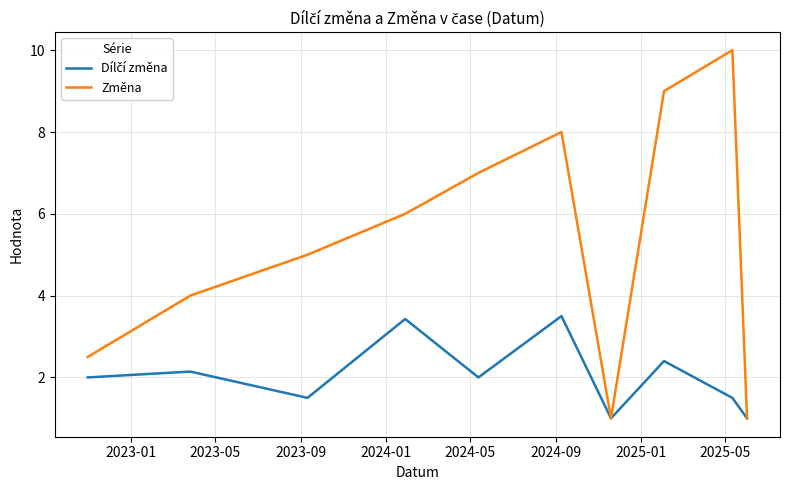

Which series has the widest spread of values?

Změna